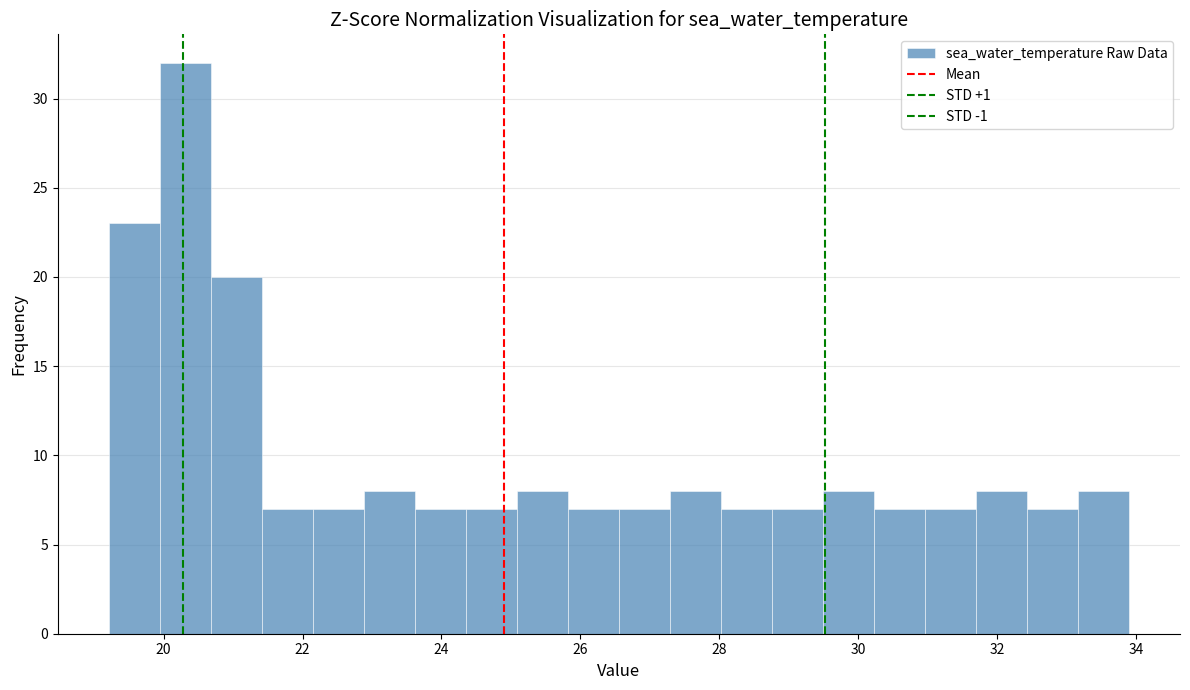

Read against the x-axis, roughly where is the centre of the tallest bar?

20.4